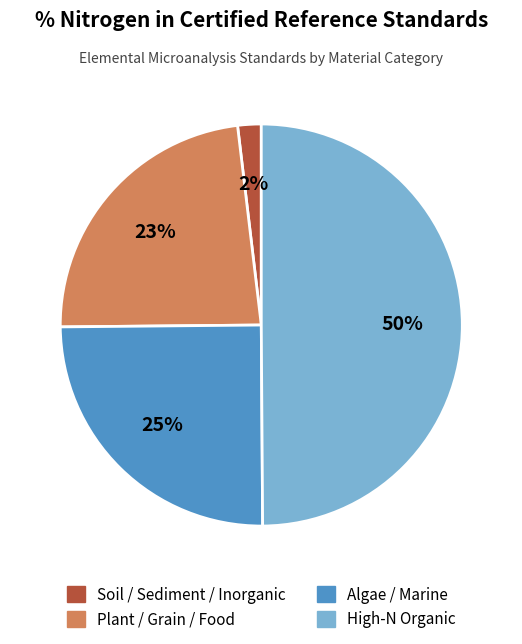

To the nearest percent, what is the average slice percentage?

25%